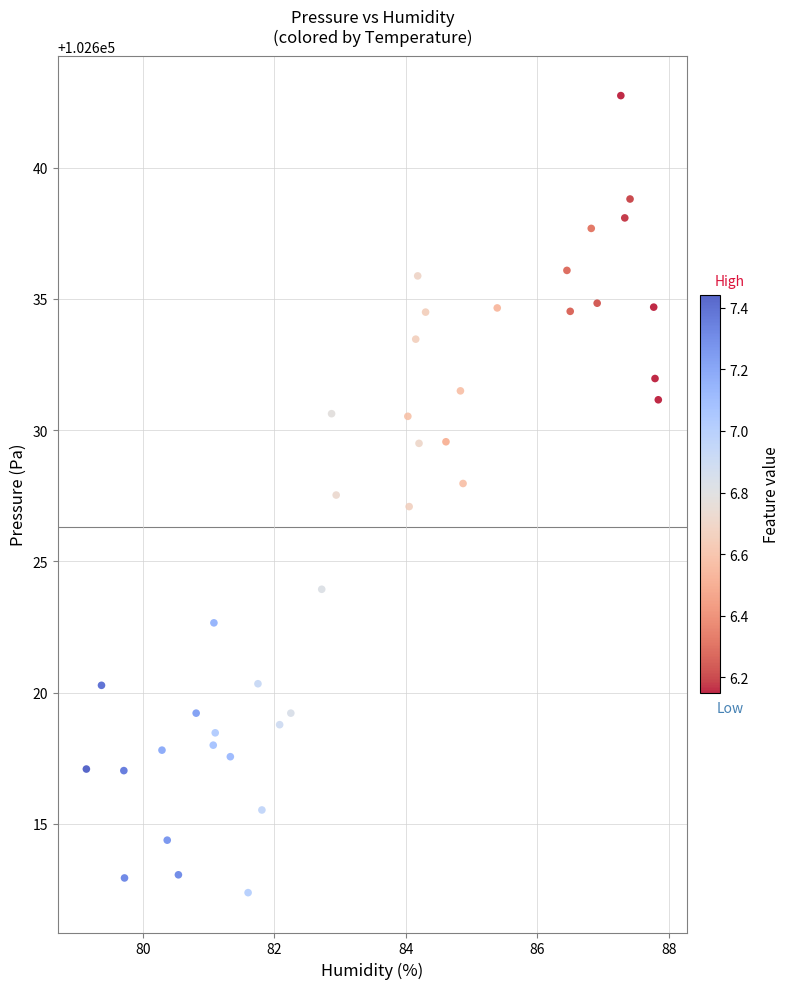

What is the range of X values (max minus min)?

8.7